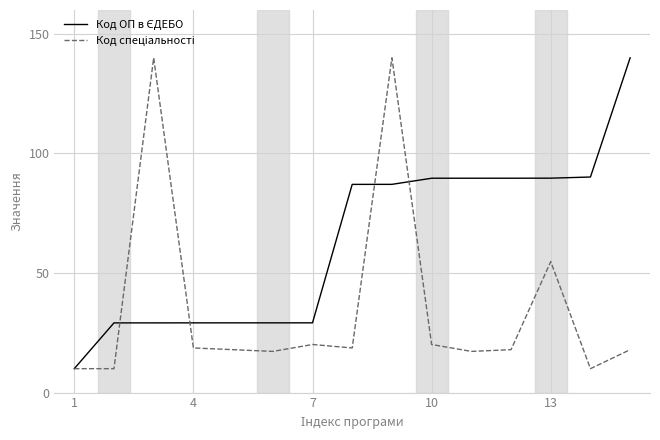

What is the greatest value displayed?

140.0